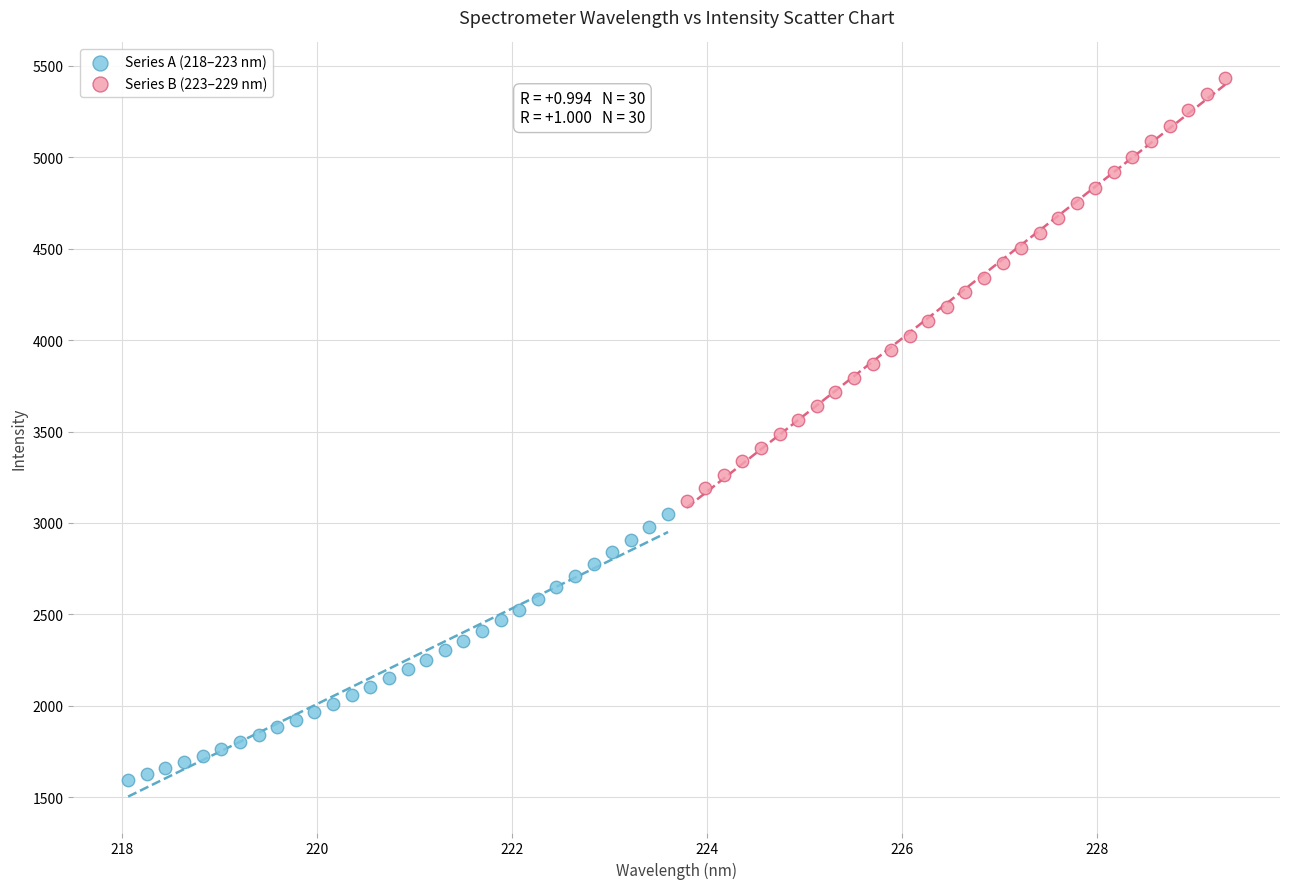

Which series has the widest spread of Y values?

Series B (223–229 nm)